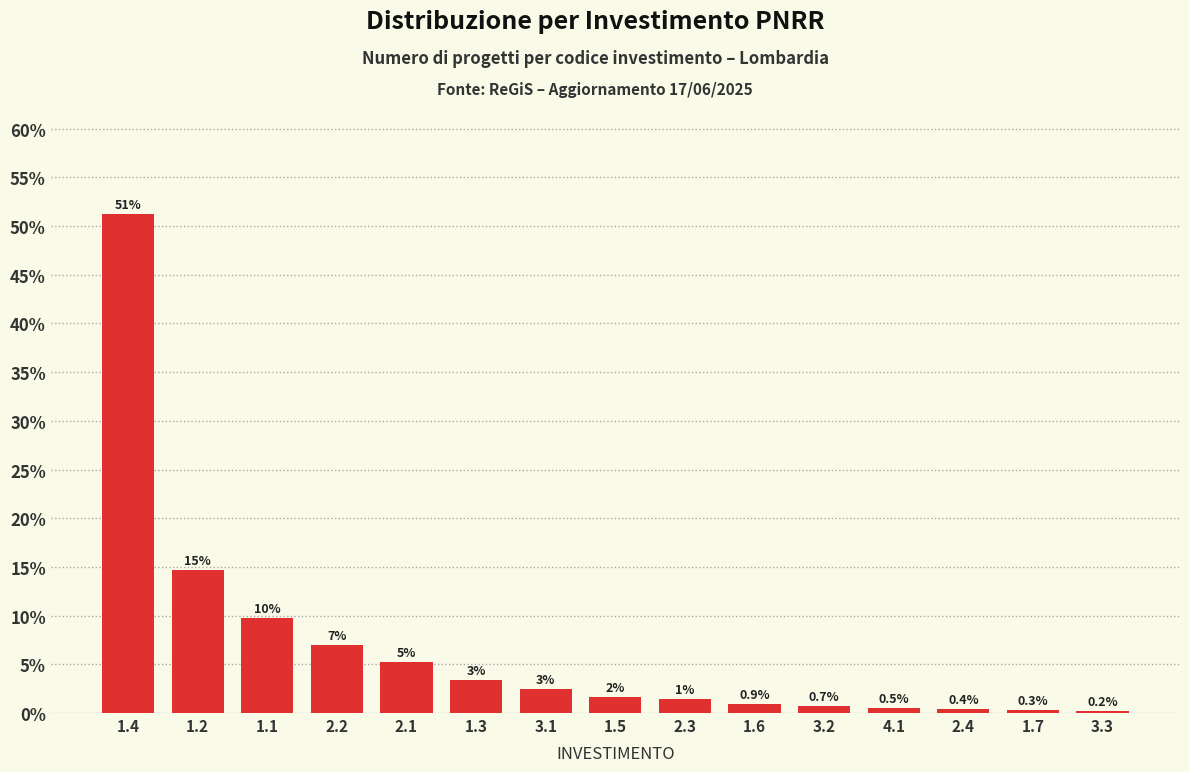

True or false: the data shows 5.6 at 1.3.

False